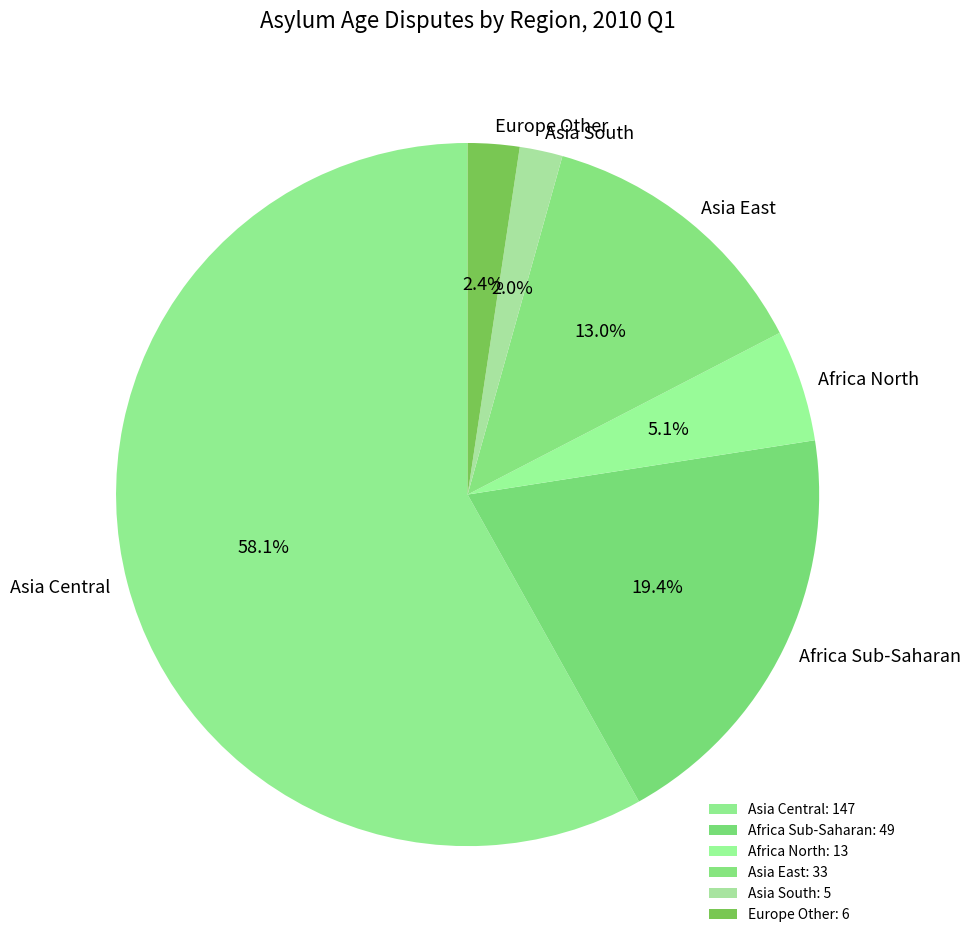

Is there a majority slice in this chart?

Yes